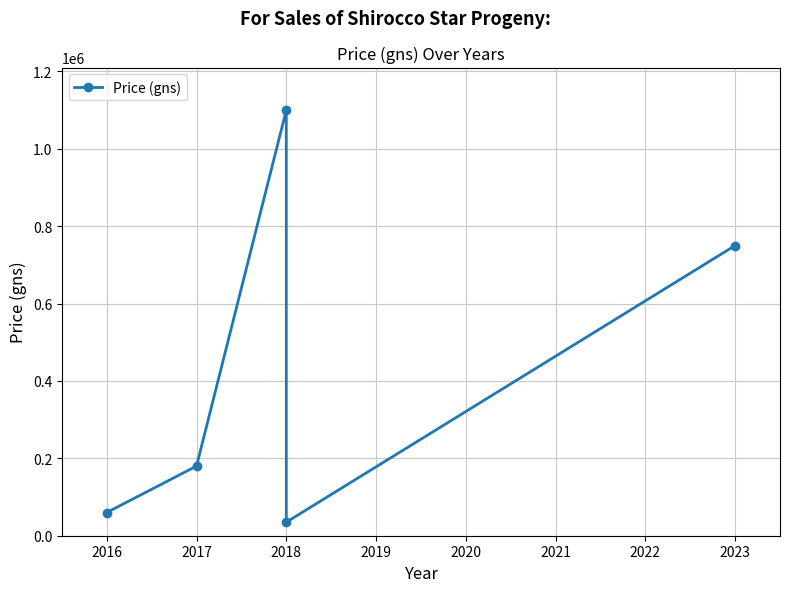

How many lines are shown in the chart?

1